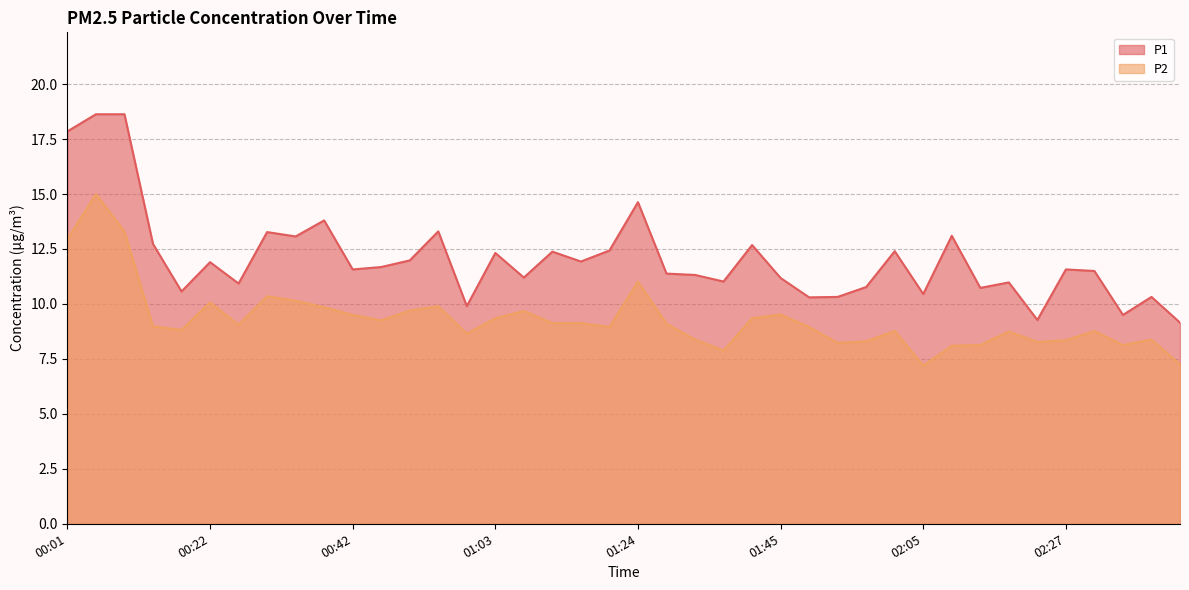

Which series has the largest total across all categories?

P1